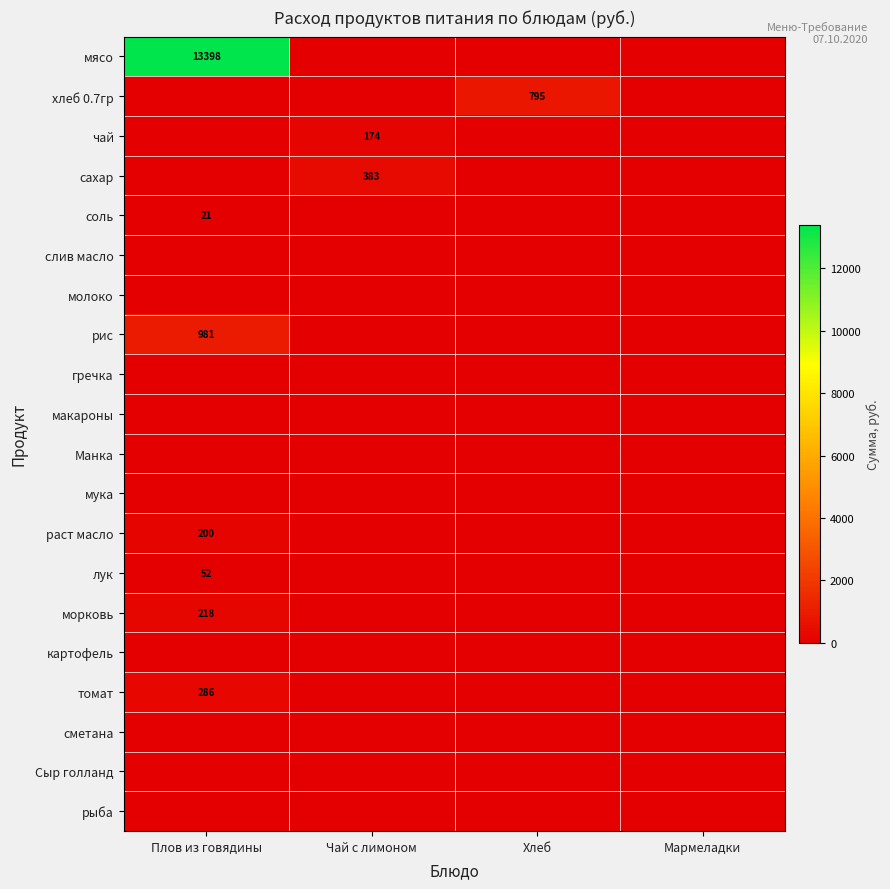

The томат series shows 193 at Плов из говядины. True or false?

False